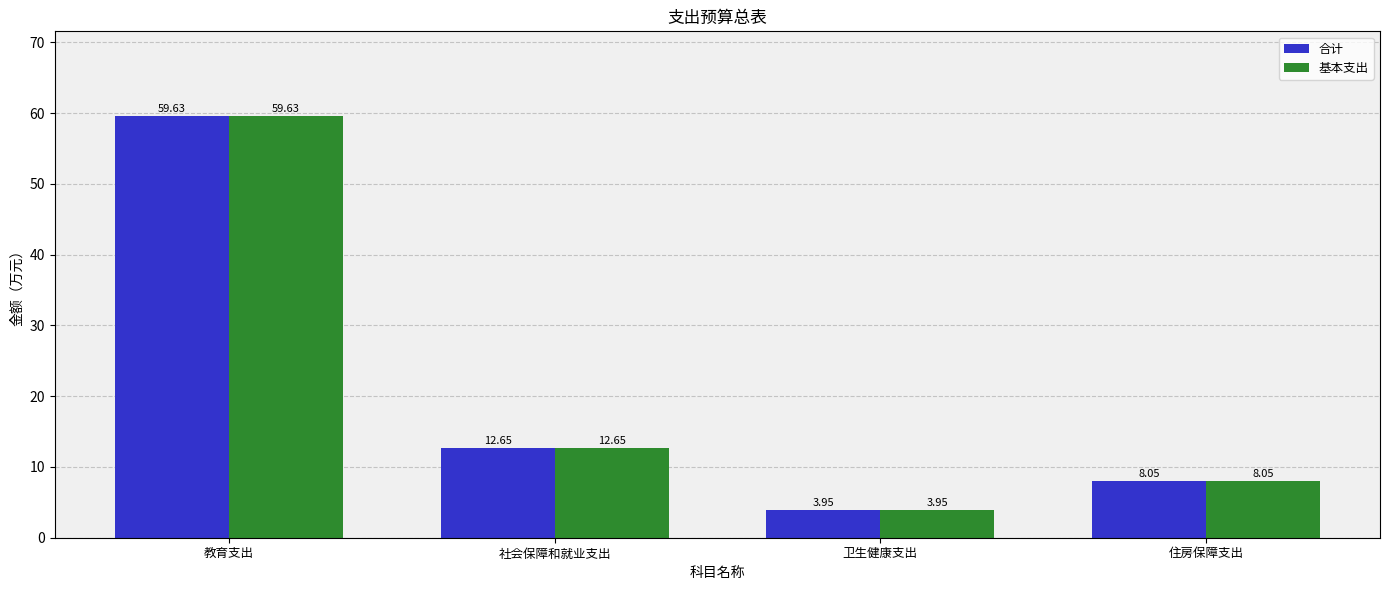

What is the difference between the second highest and minimum values in the 基本支出 series?

8.7